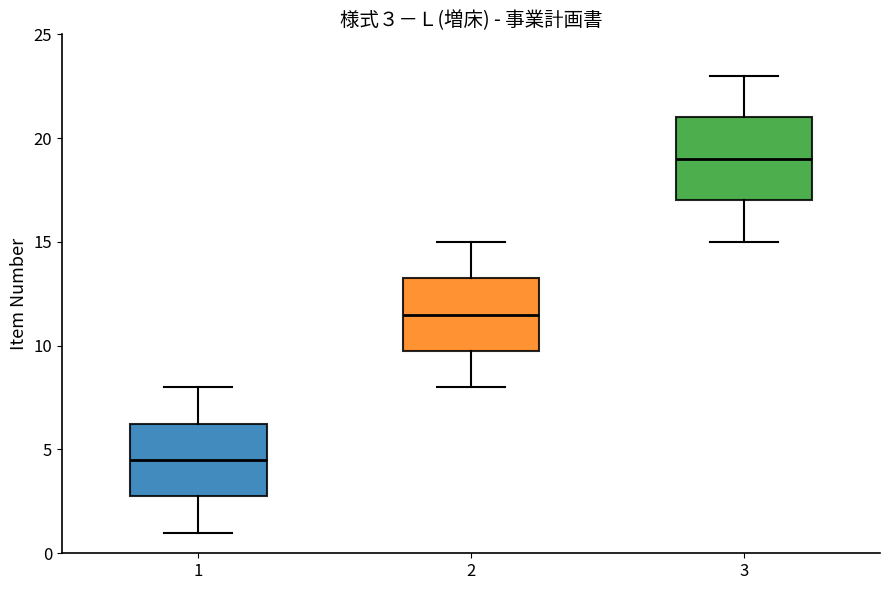

Which box has the lowest median line?

1